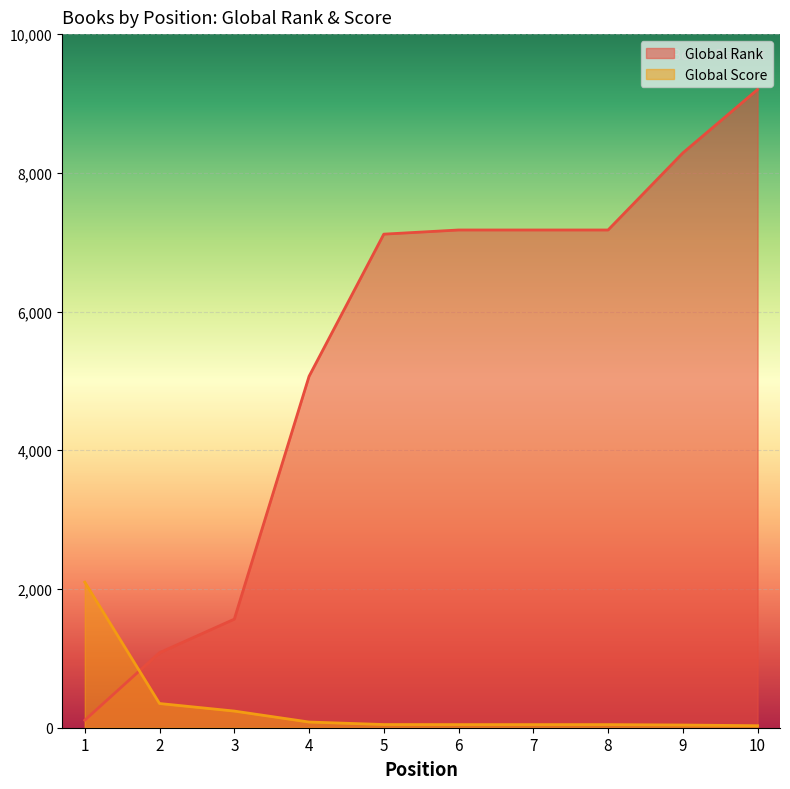

At how many categories does at least one series exceed 9171?

1